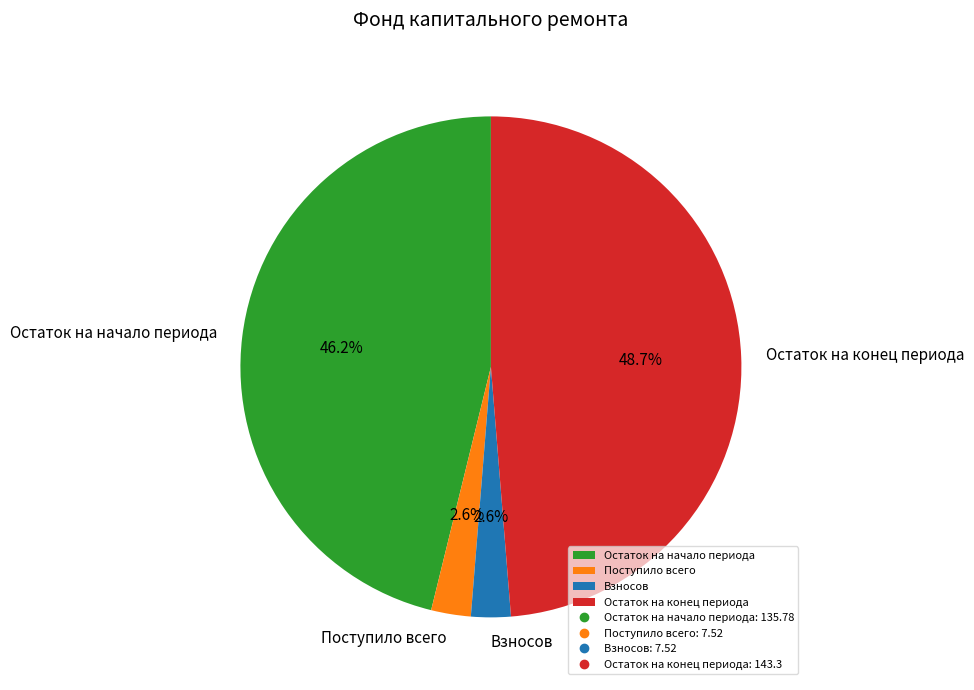

How many segments does this pie chart have?

4